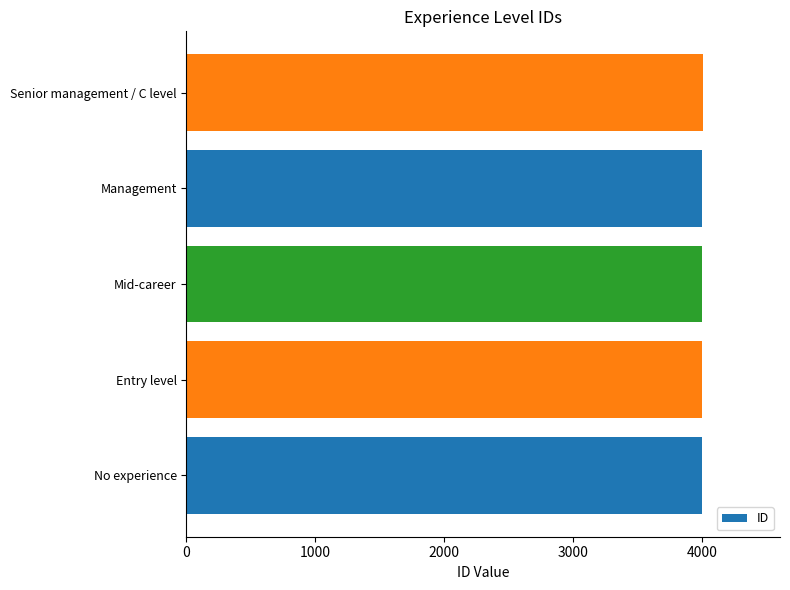

What is the average value?

4003